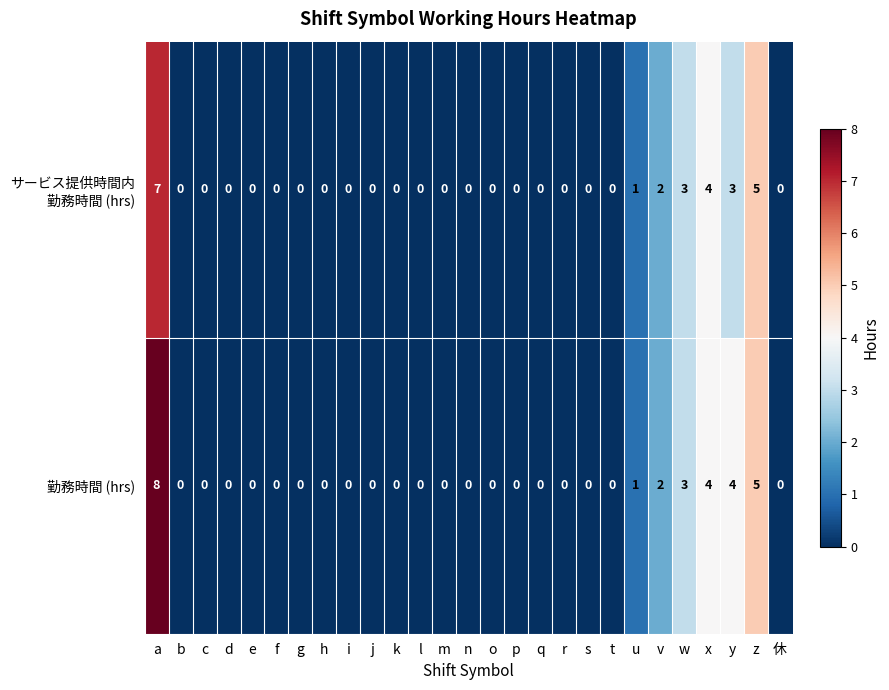

Which series has the largest total across all categories?

勤務時間 (hrs)